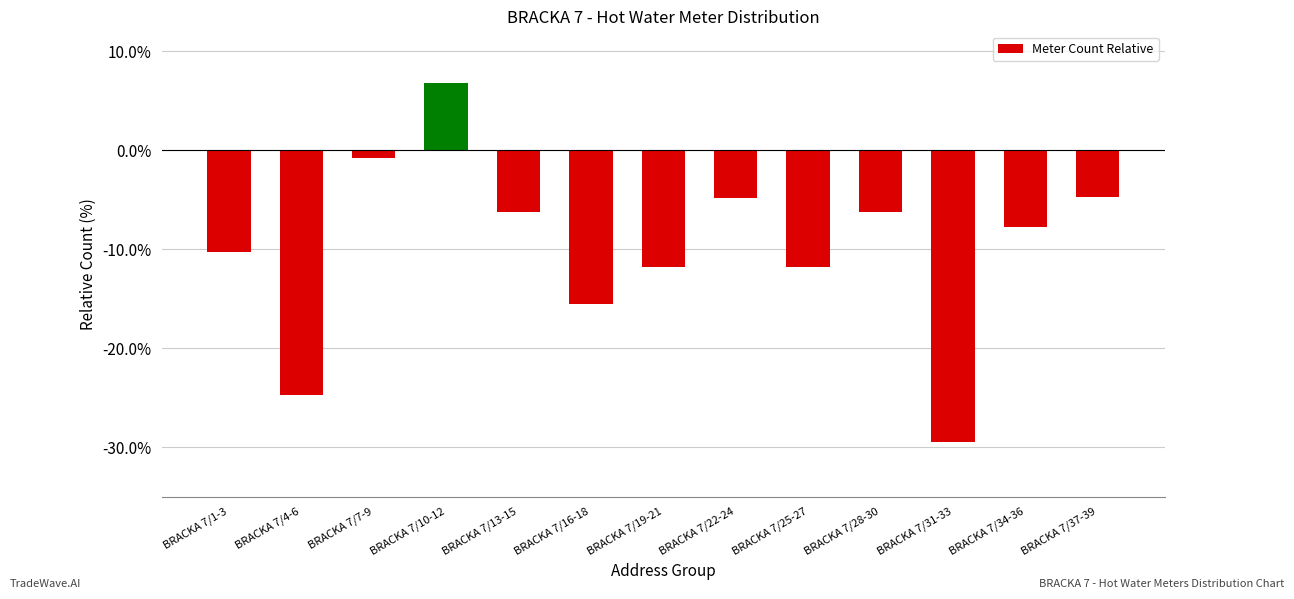

Are the bars horizontal?

No